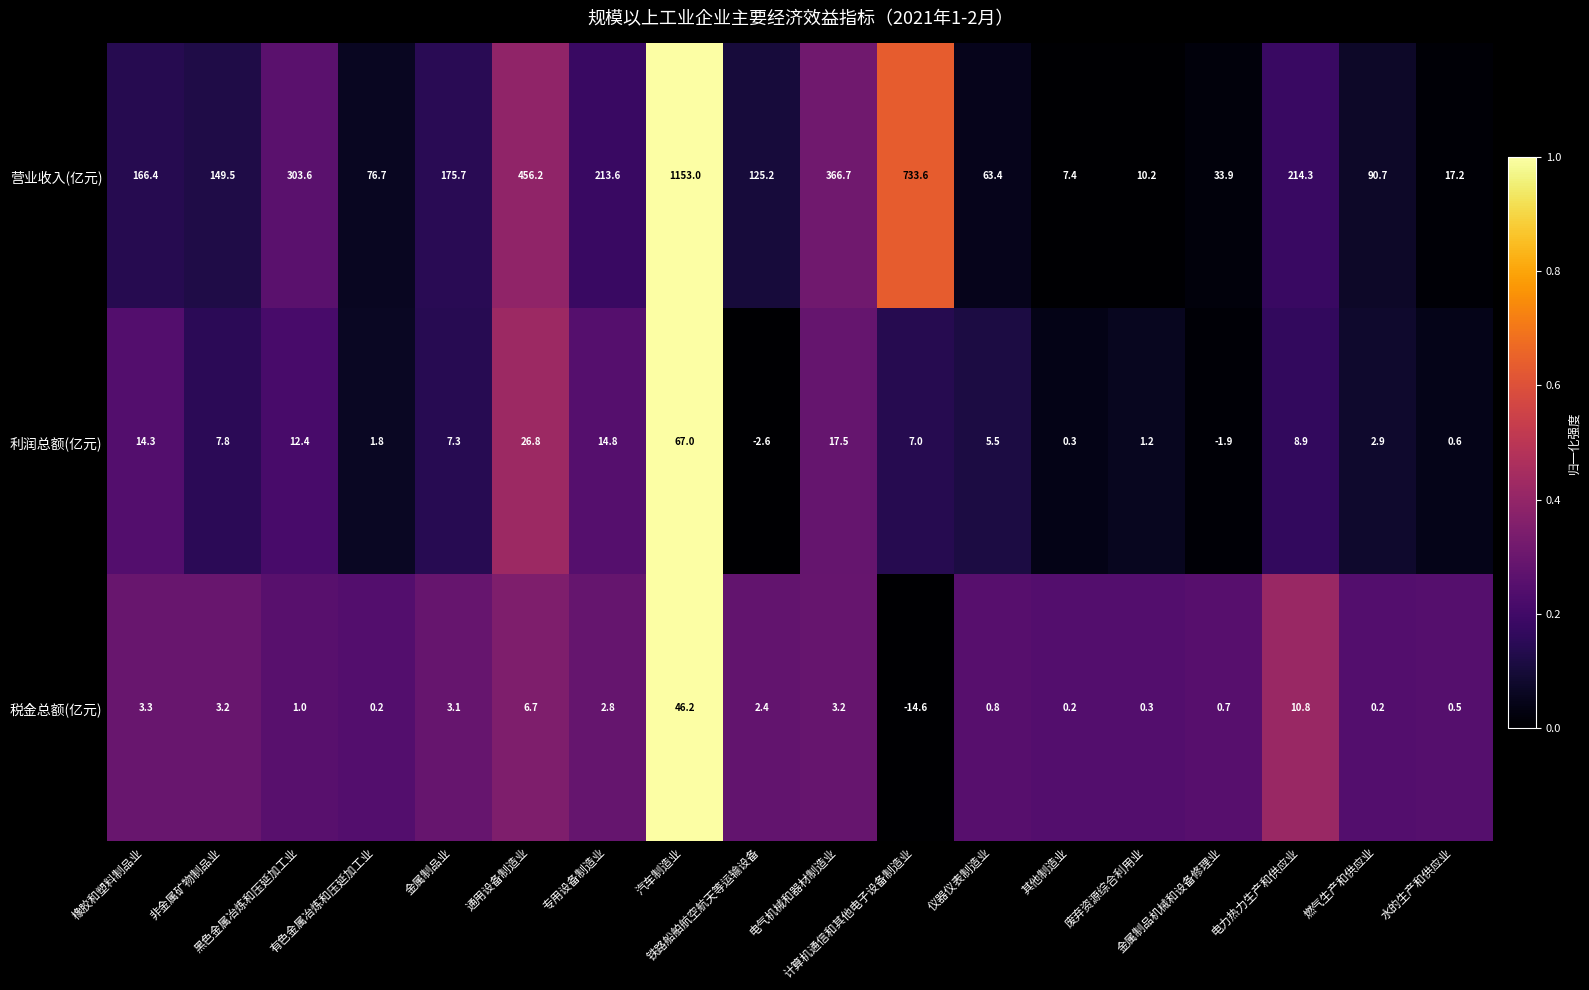

Count the number of categories in the chart.

18